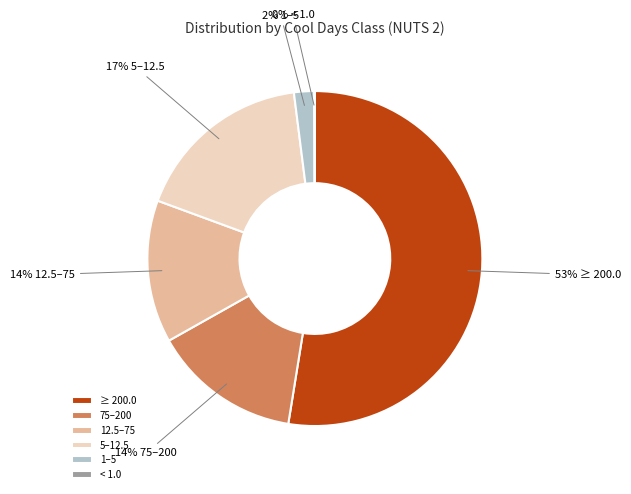

Between 1–5 and 5–12.5, which is larger?

5–12.5